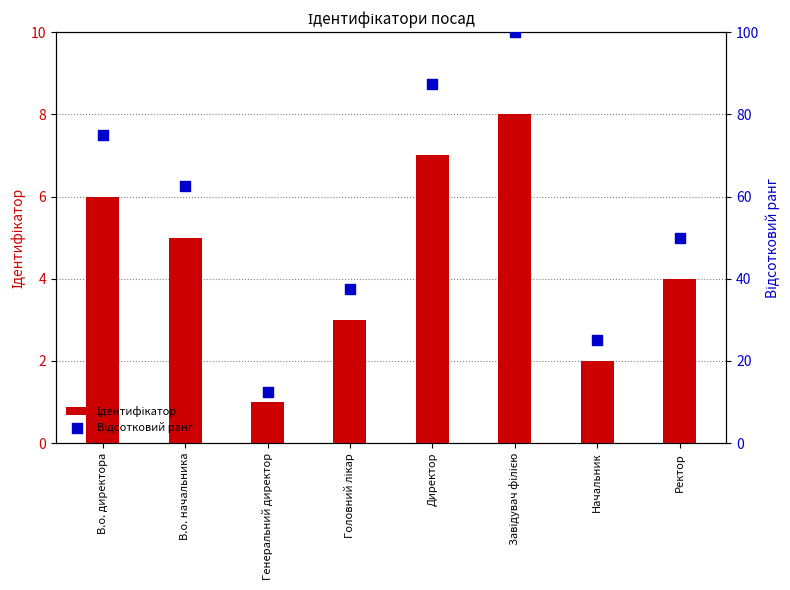

Which series has the largest total across all categories?

Відсотковий ранг